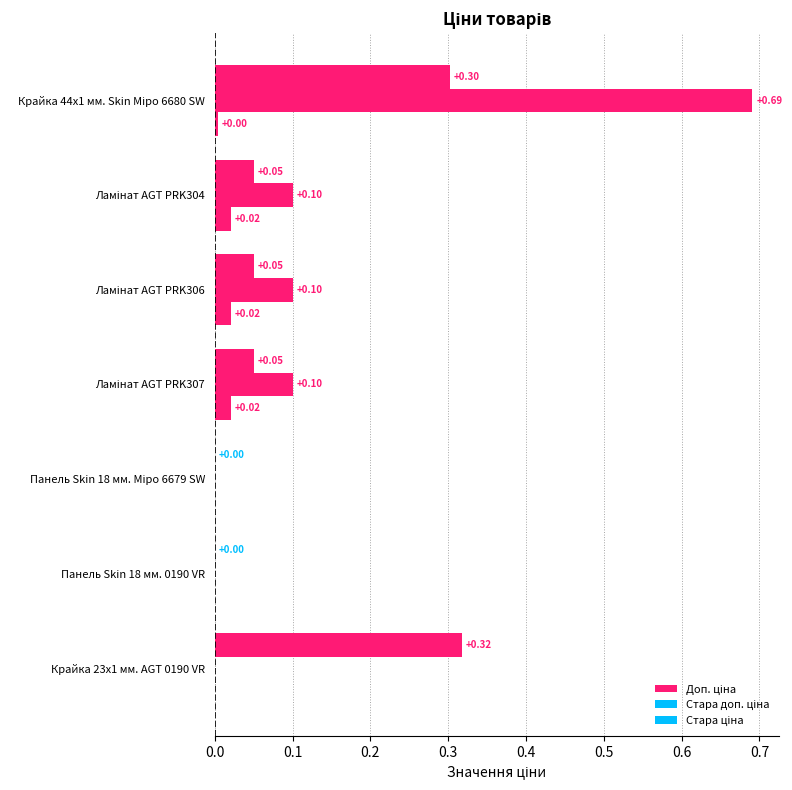

How many Стара доп. ціна values are between 0 and 1?

7